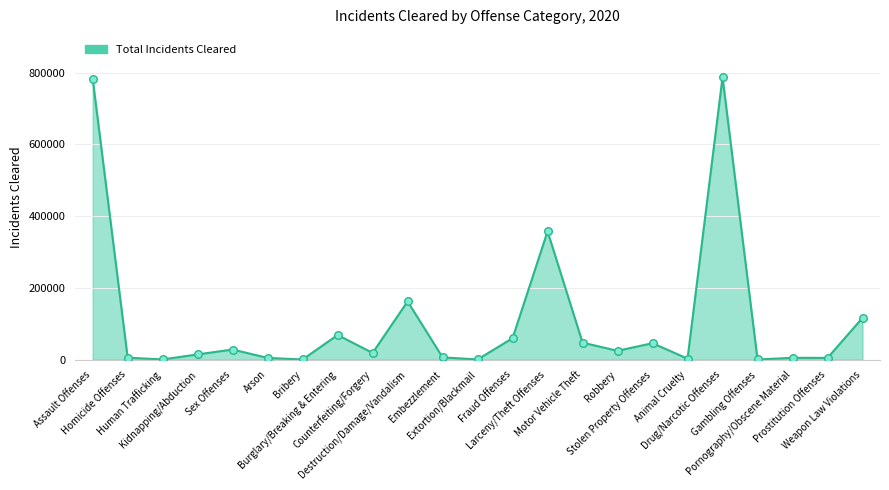

What is the change in value from Homicide Offenses to Pornography/Obscene Material?

-400